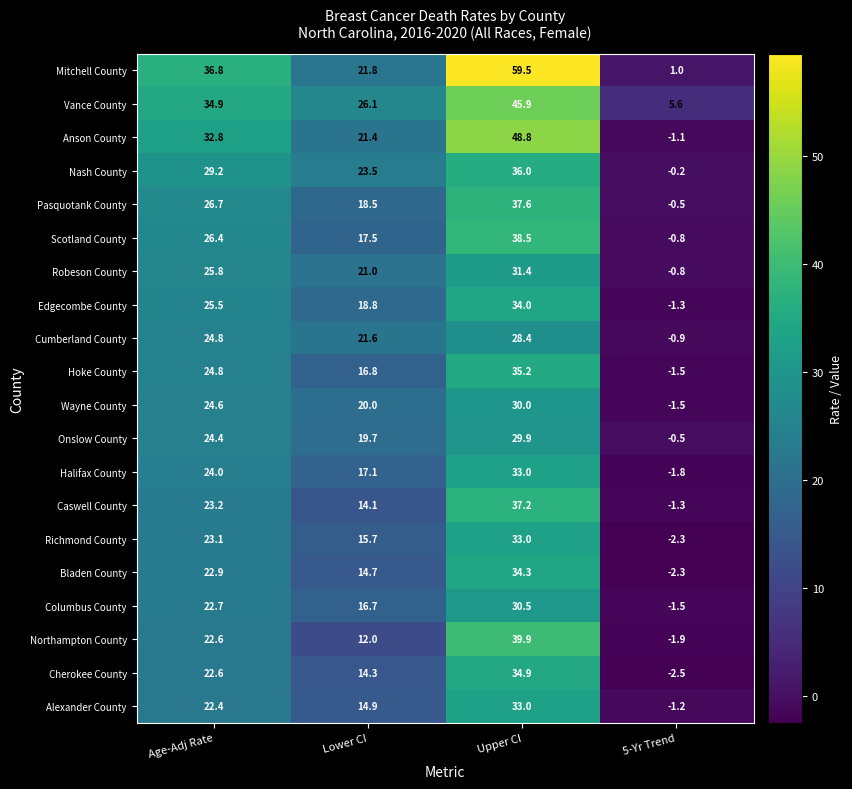

The value of Onslow County at 5-Yr Trend is -0.5. True or false?

True